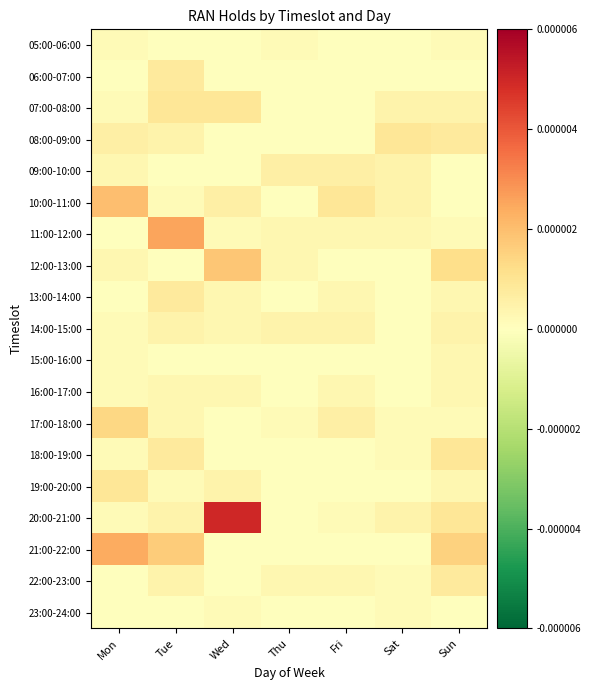

How many series are shown in this chart?

19